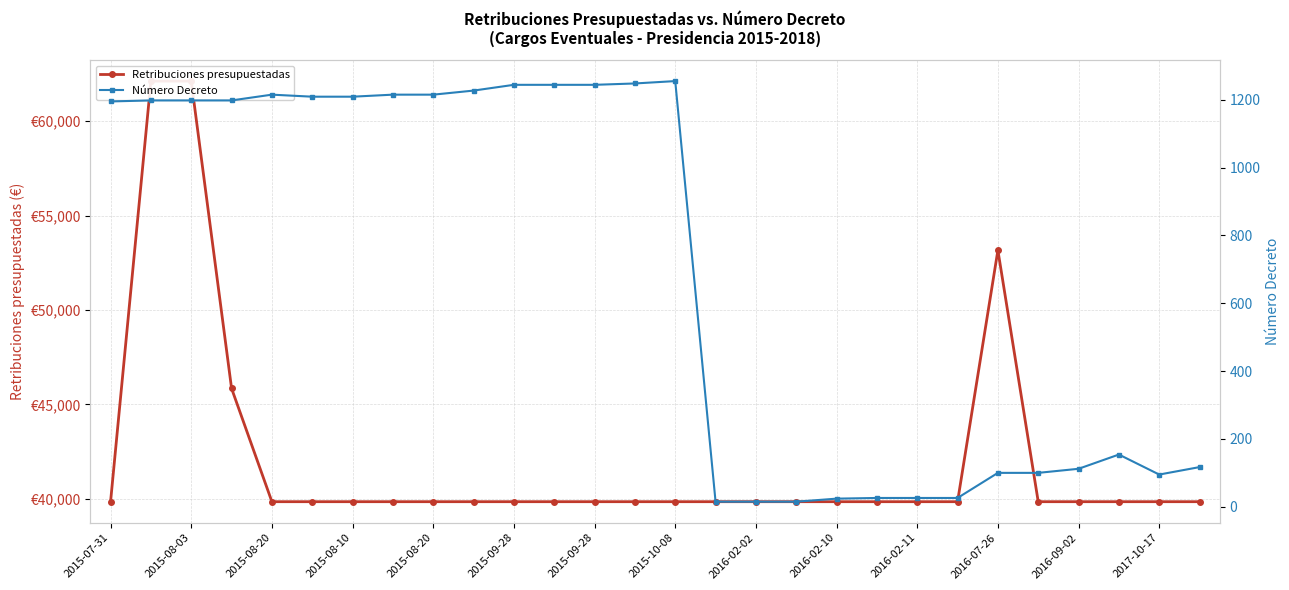

At which label does Número Decreto first exceed 1198?

2015-08-20